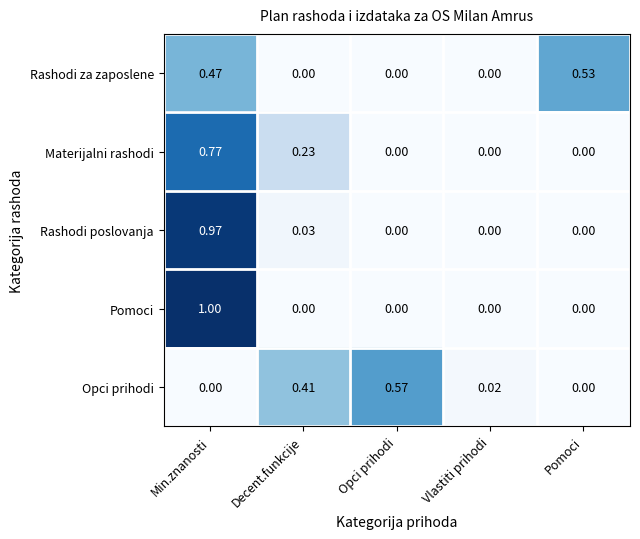

At how many categories does at least one series exceed 0?

5